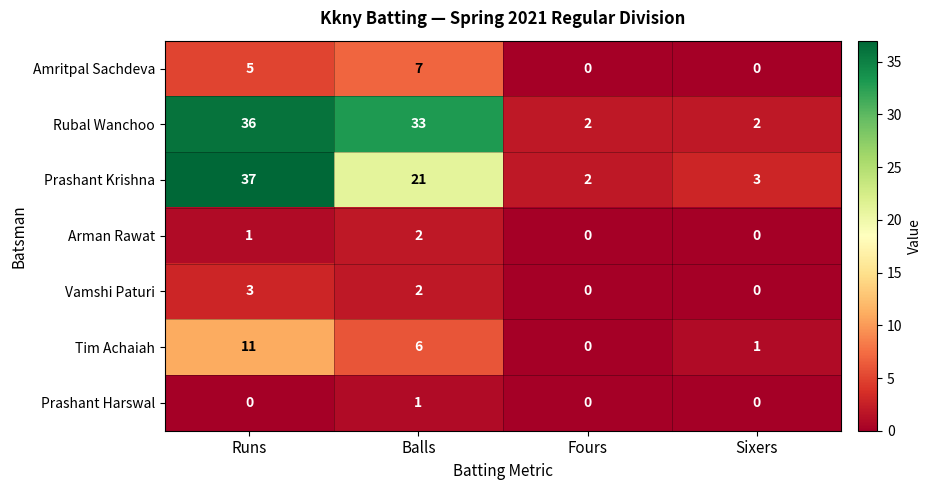

At which label is Amritpal Sachdeva closest to 3?

Runs